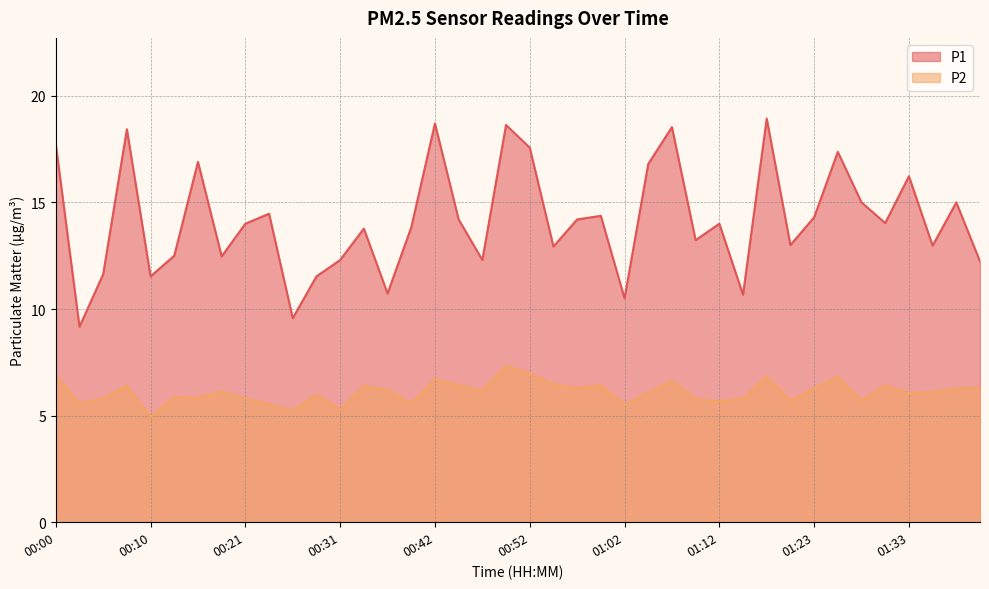

How many data points in P1 are less than 14?

19